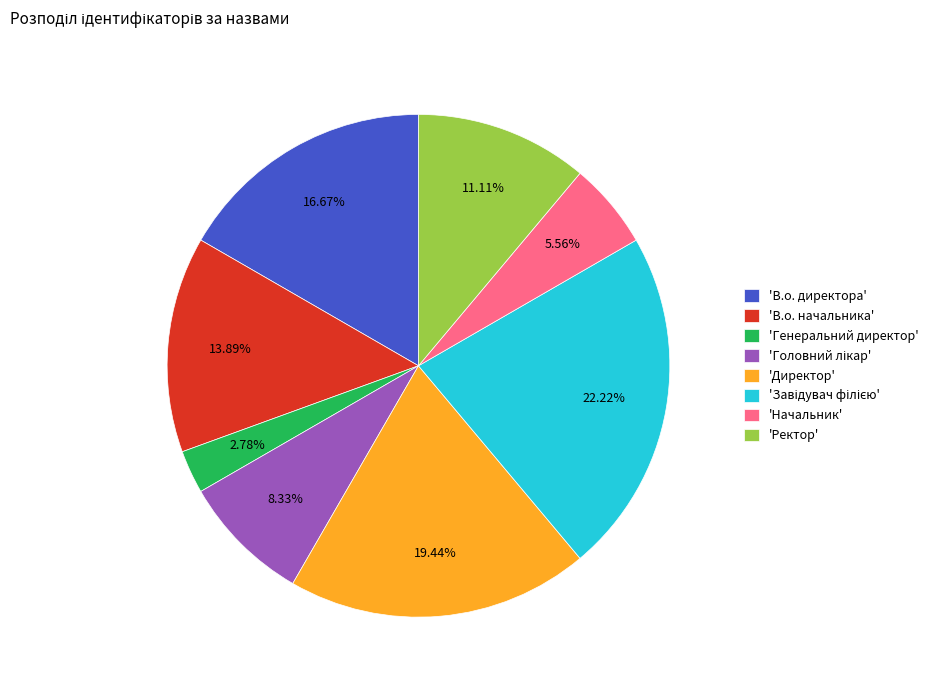

Does 'Начальник' represent more than half of the total?

No